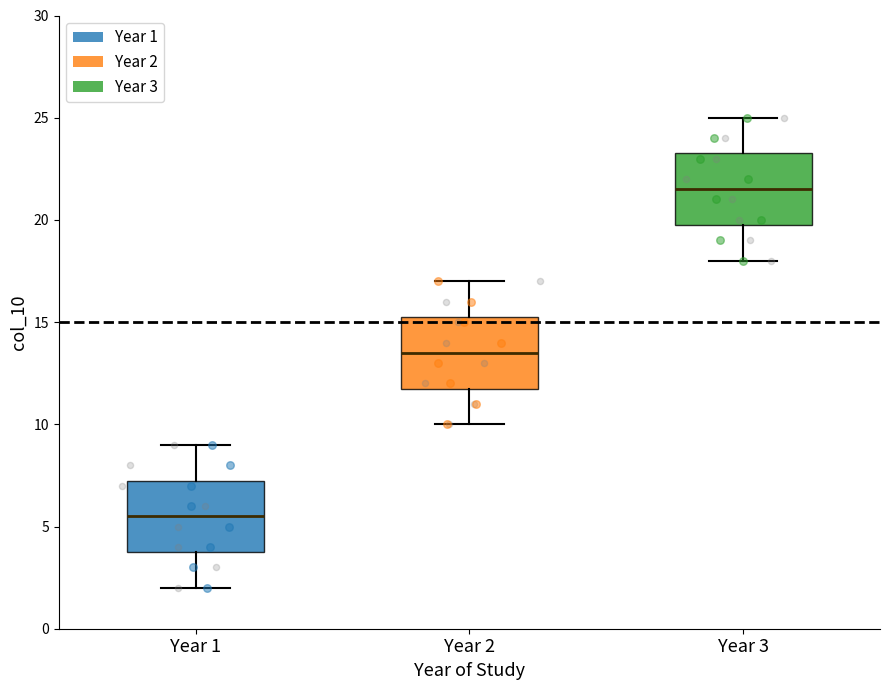

Reading left to right, transcribe this box plot: for each box, give where its median line is, the range the box spans, and where its two whiskers end, as read against the y-axis. The values are not printed on the chart, so give them approximately, as read against the axis.

Year 1: median 5.5, box 4.0 to 7.5, whiskers 2.0 to 9.0
Year 2: median 13.5, box 12.0 to 15.5, whiskers 10.0 to 17.0
Year 3: median 21.5, box 20.0 to 23.5, whiskers 18.0 to 25.0